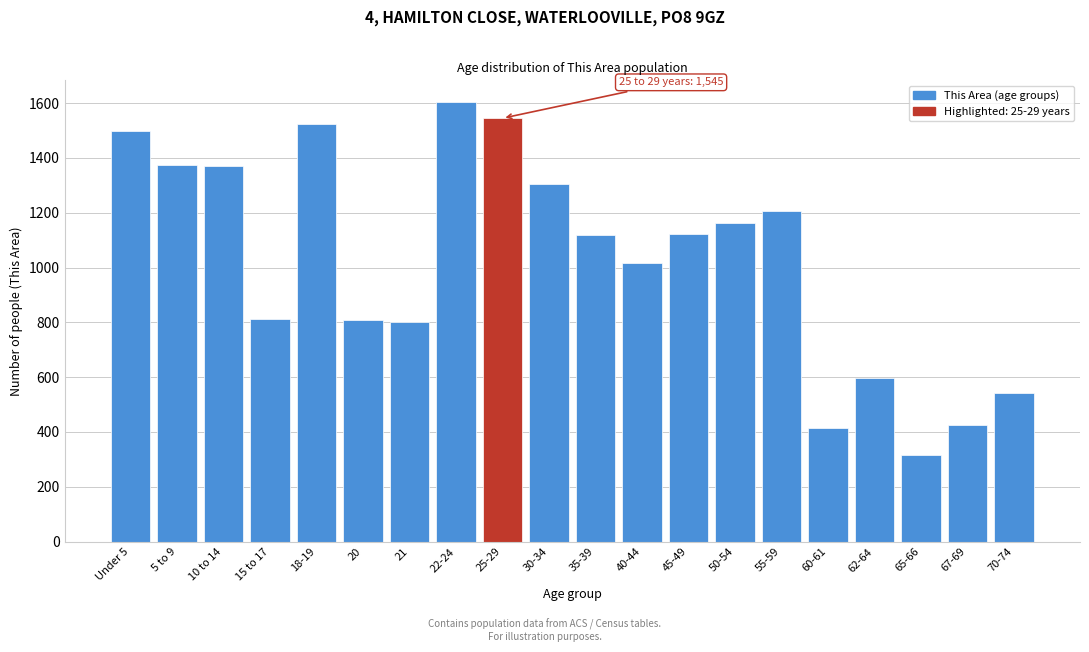

Is it true that the value at Under 5 is 955?

False